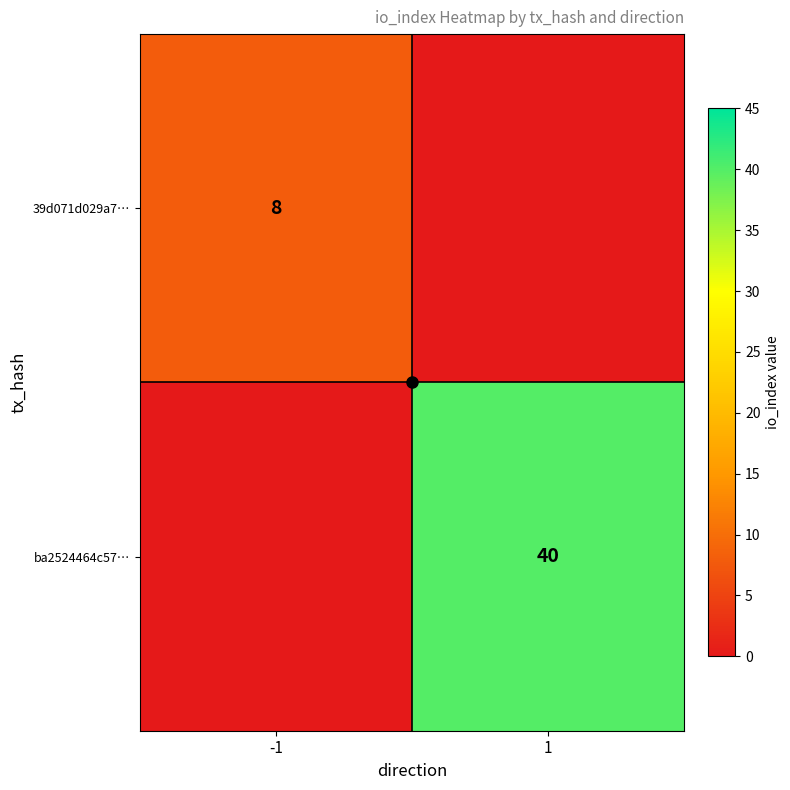

Where is 39d071d029a7… nearest to the value 4?

-1